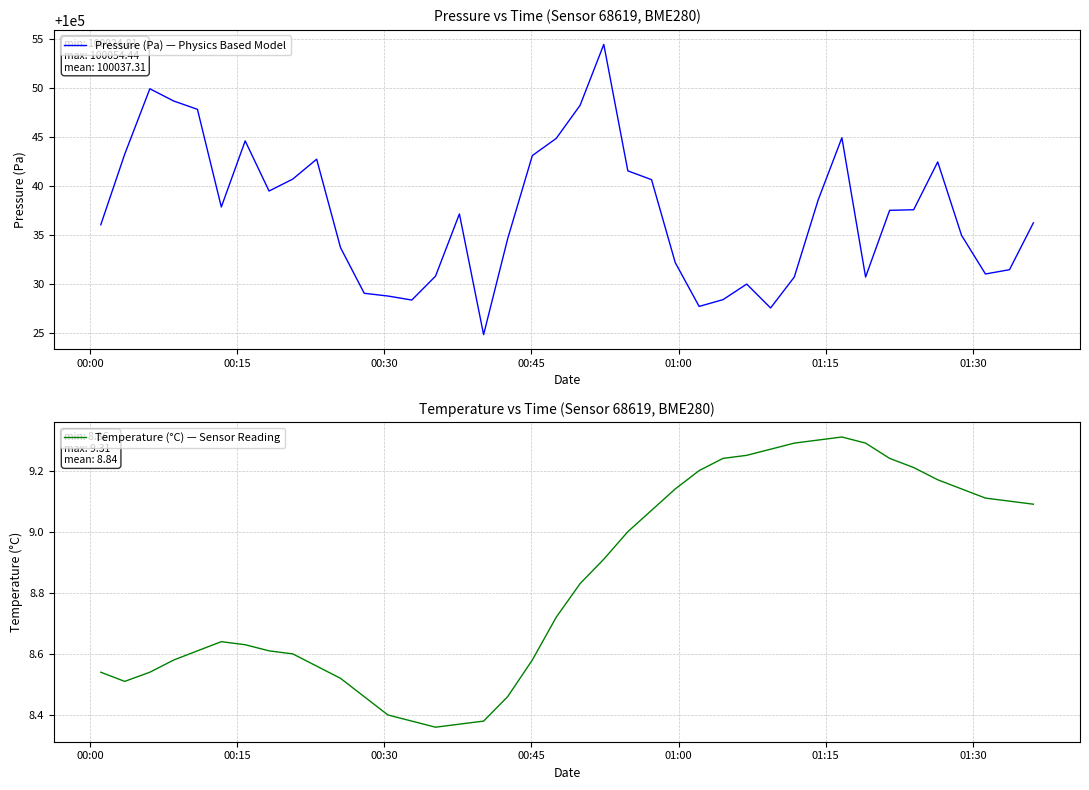

What is the minimum value for Pressure (Pa) — Physics Based Model?

100024.8